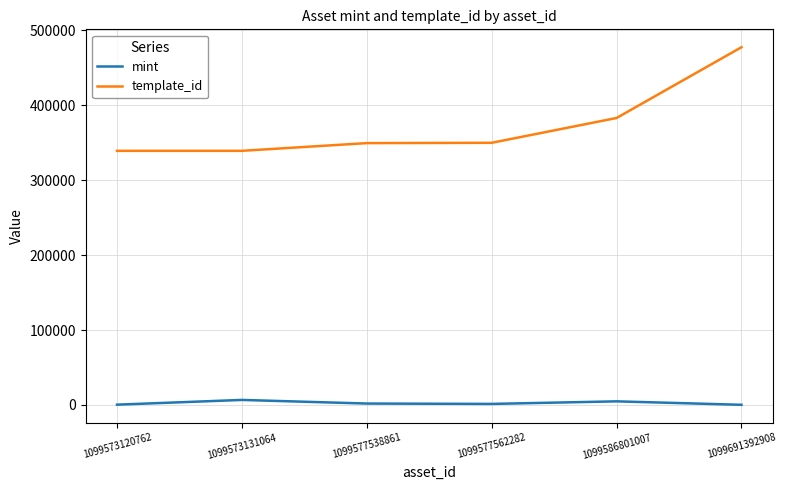

Which series has the largest range (max minus min)?

template_id